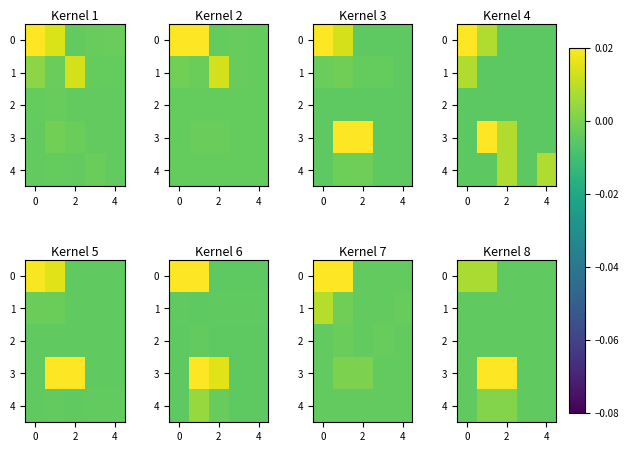

At which category does the chart reach its minimum across all series?

2